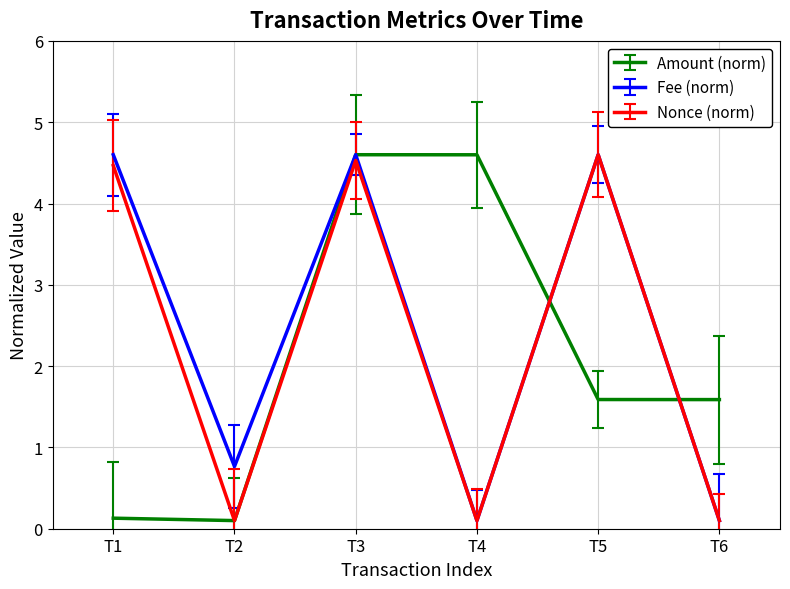

What is the difference between the highest and lowest values at T1?

4.5